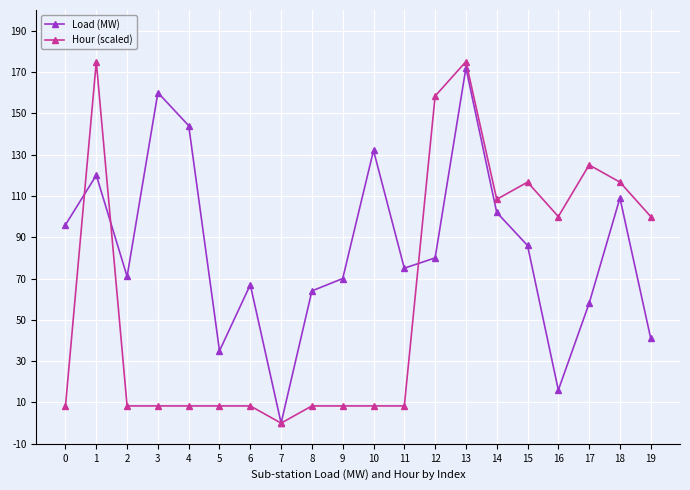

What is the spread (max minus min) of values at 8?

55.7